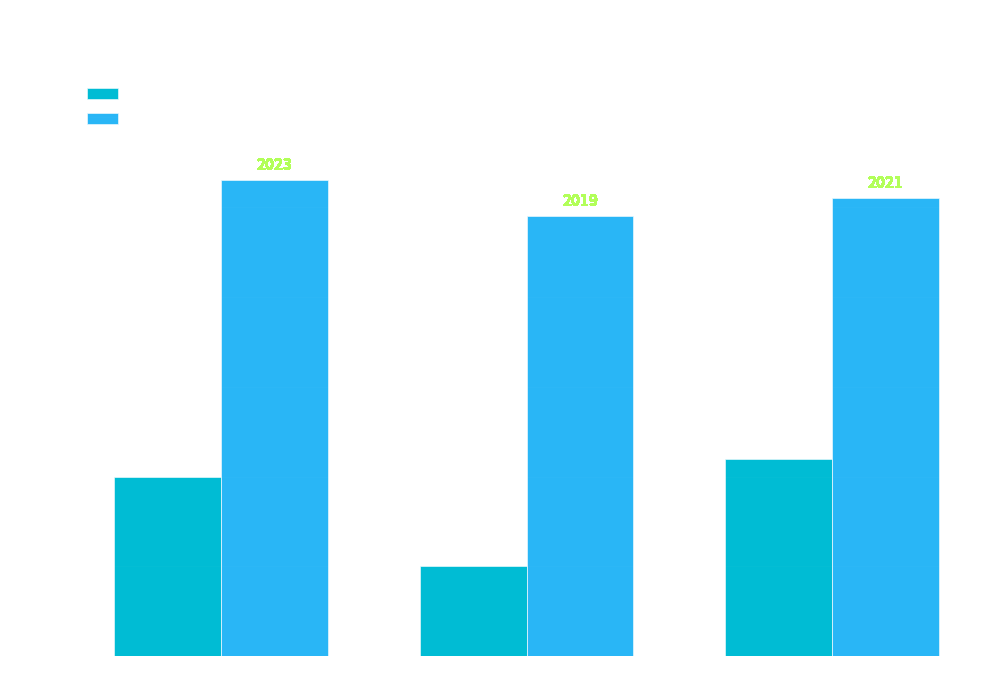

Reading left to right, what are all the values shown in this chart?

Adopted: 1990	1980	1992
Revised: 2023	2019	2021